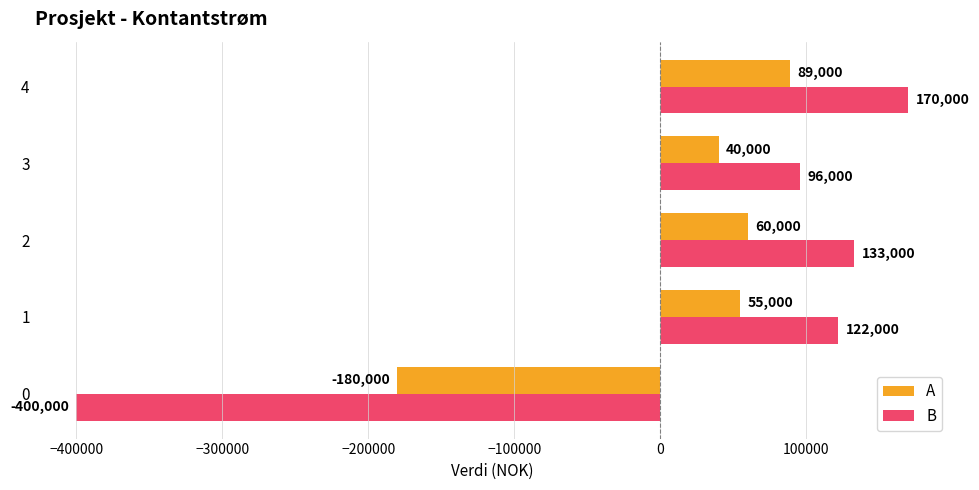

What are all the series names shown in the legend?

A, B